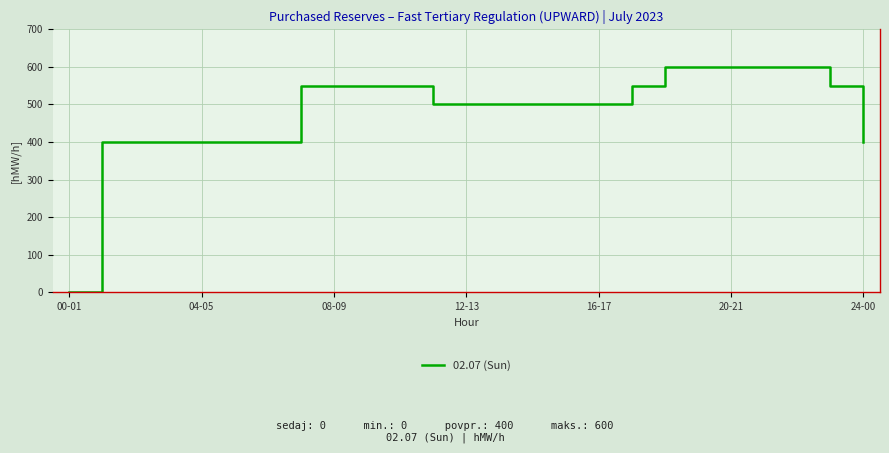

What is the maximum value shown in the chart?

600